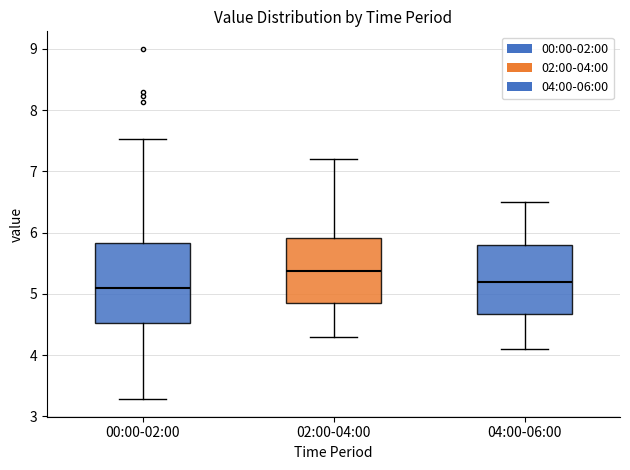

Which box's median line is the lowest?

00:00-02:00